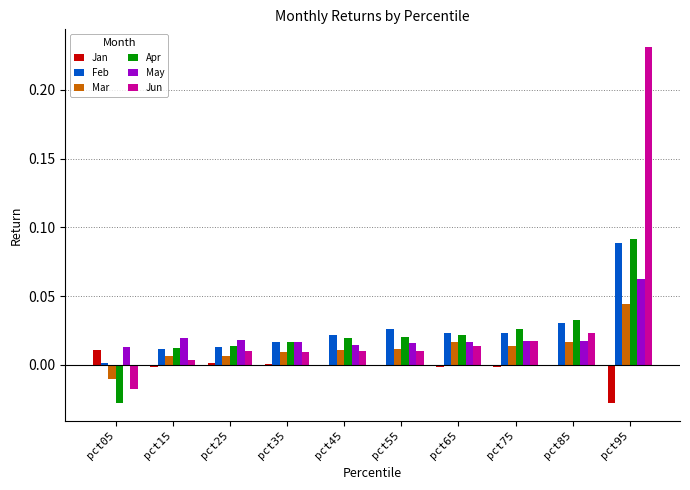

Which category has the highest value in the Apr series?

pct95